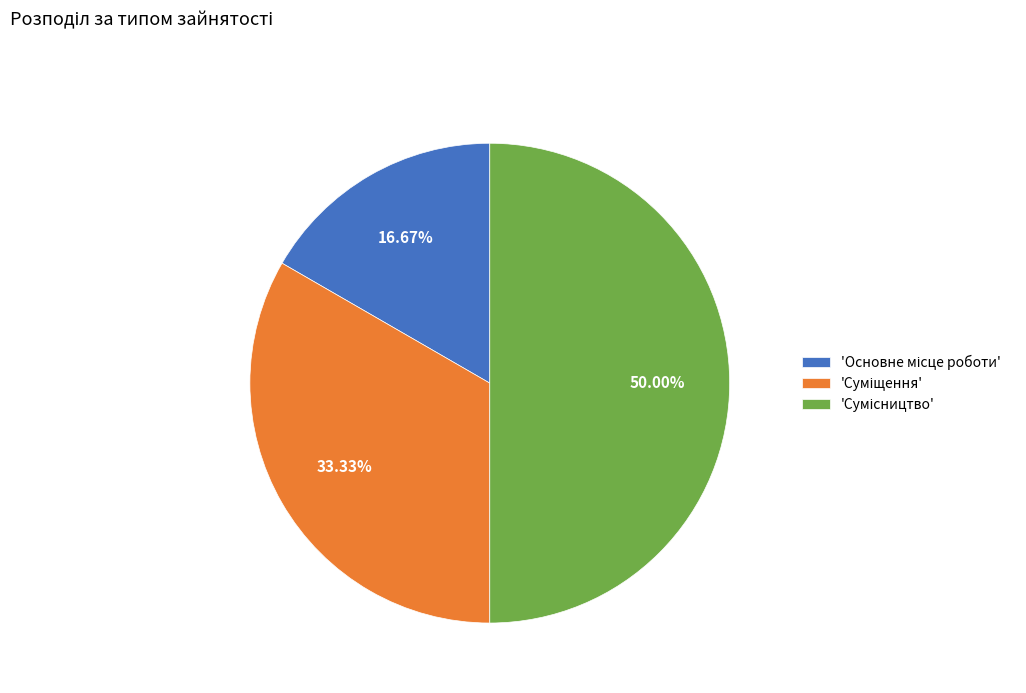

Count the number of slices in the pie.

3